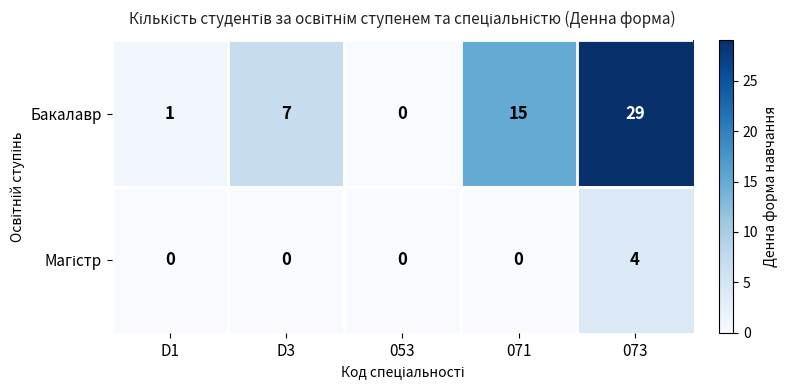

What is the maximum value shown in the chart?

29